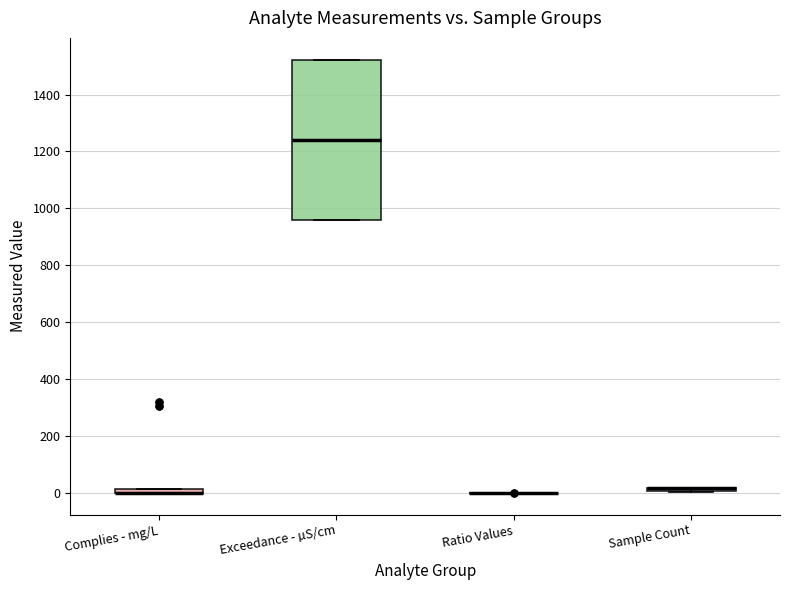

Where is the upper edge of the box for Exceedance - µS/cm on the y-axis? The values are not printed on the chart, so give them approximately, as read against the axis.

1520